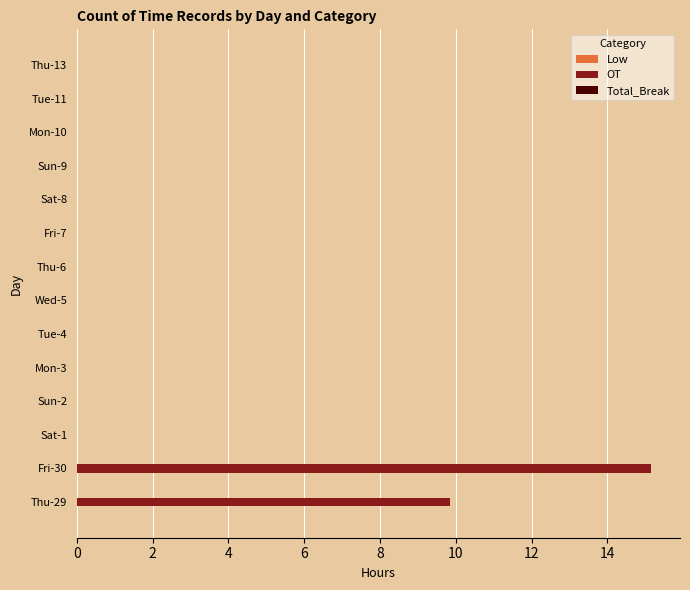

Are the bars horizontal?

Yes